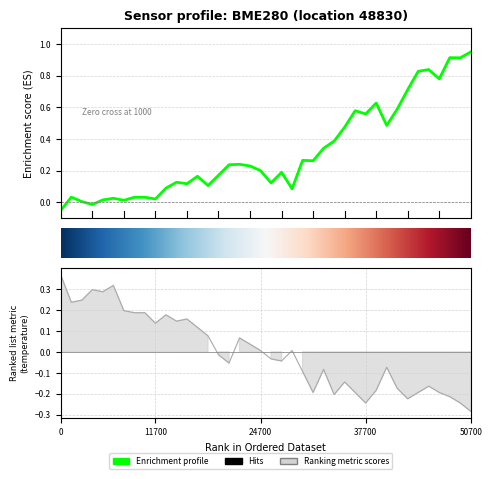

How many lines are shown in the chart?

2